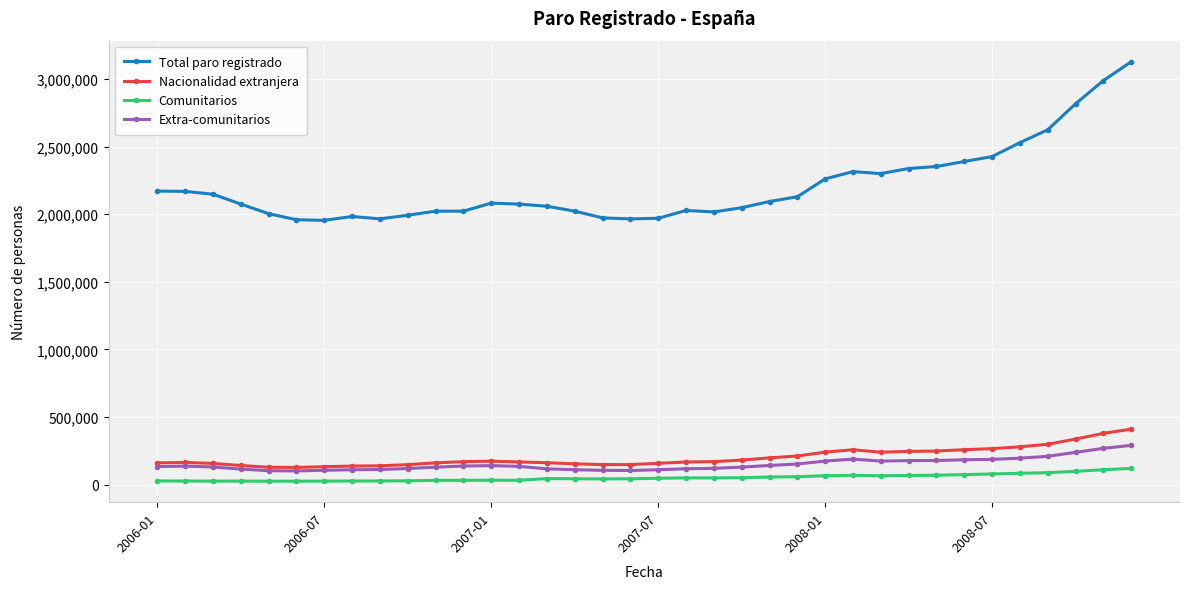

Which series has the largest range (max minus min)?

Total paro registrado